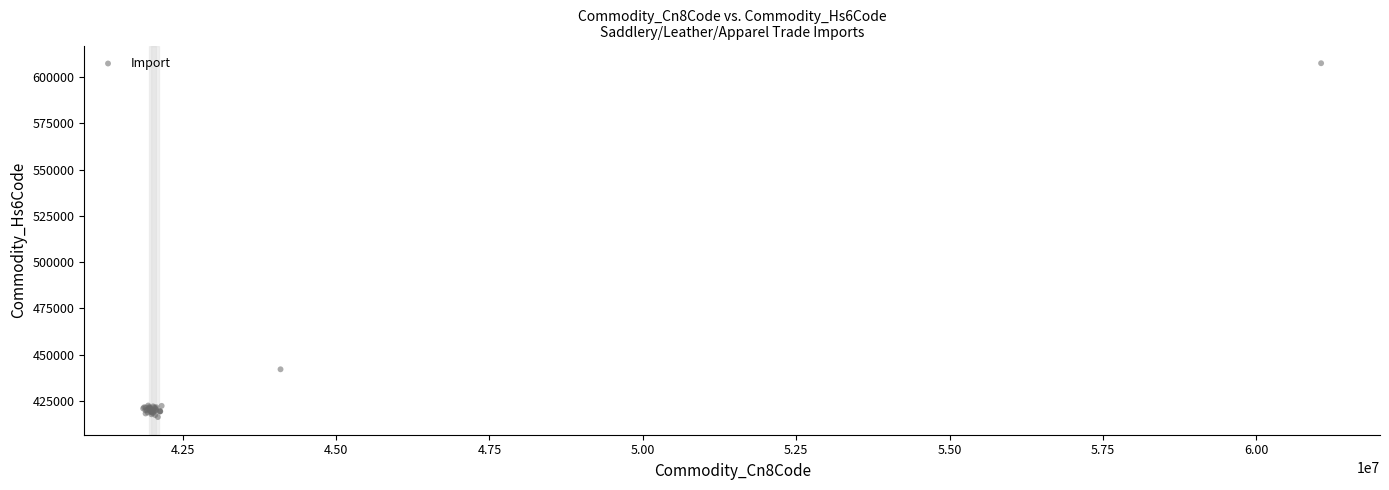

What Y value in the scatter plot is closest to 511906?

442156.6